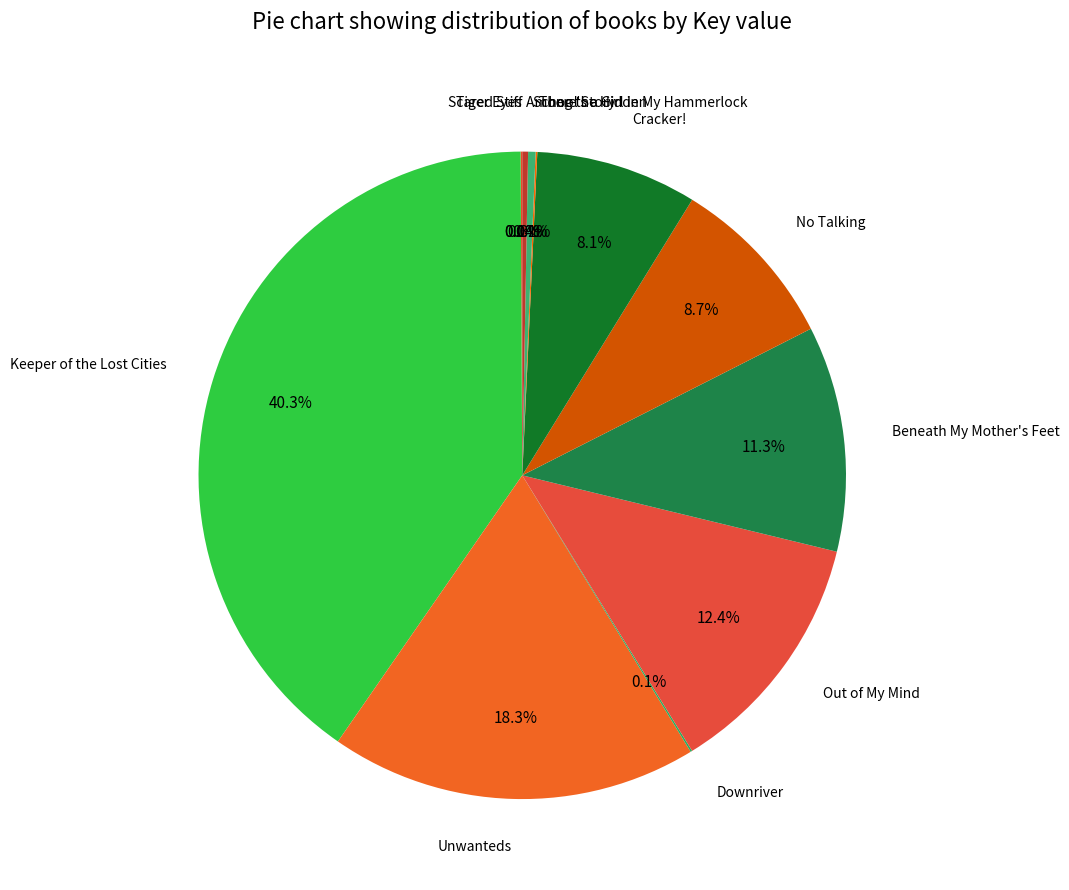

Which category has the biggest portion of the pie?

Keeper of the Lost Cities